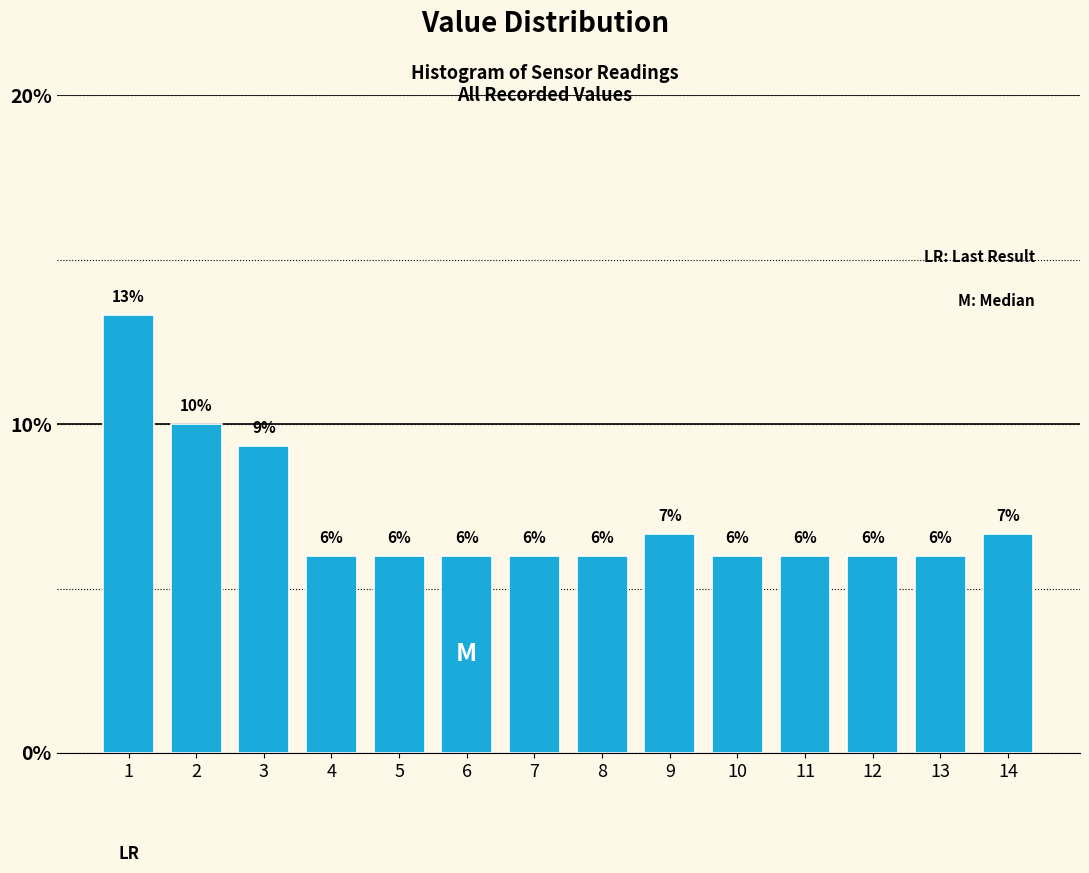

Where is the data nearest to the value 9?

3